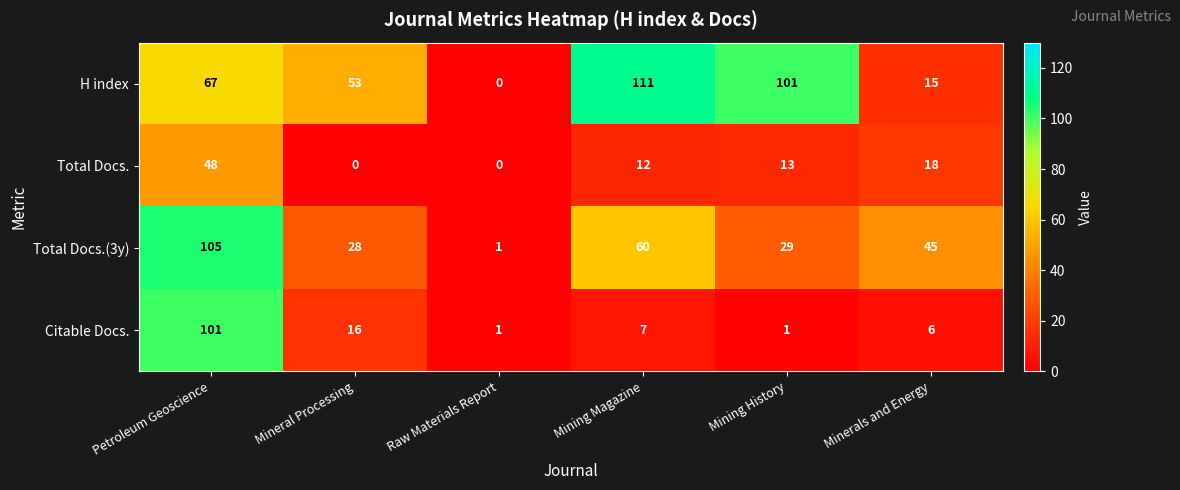

What is the difference between the maximum and minimum values in the Citable Docs. series?

100